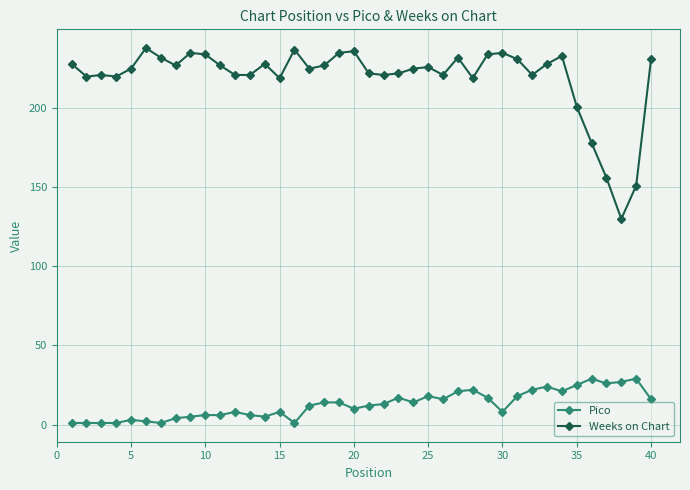

True or false: Pico and Weeks on Chart cross at least once.

False